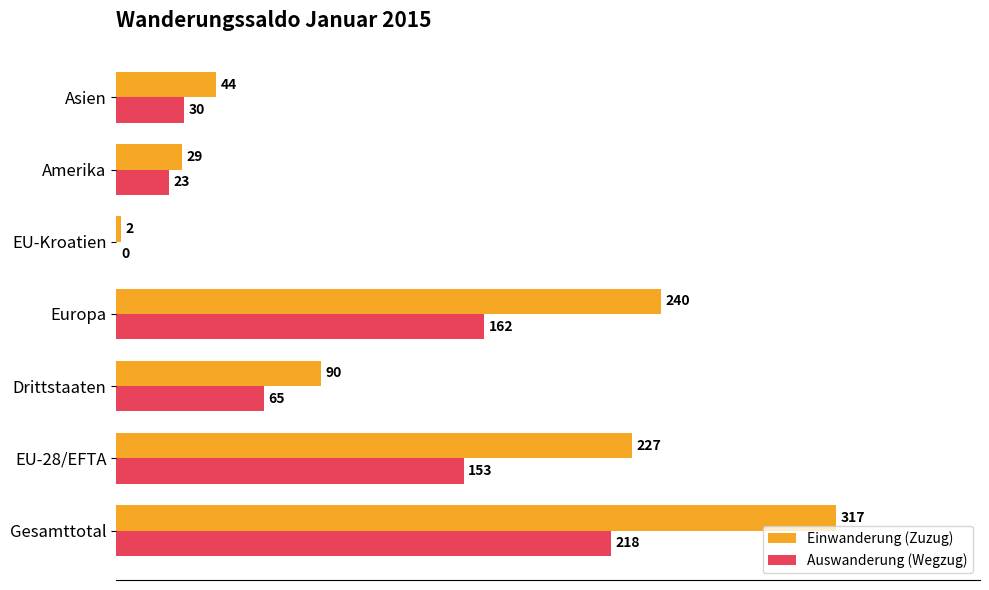

Which series changed the most between Gesamttotal and Asien?

Einwanderung (Zuzug)